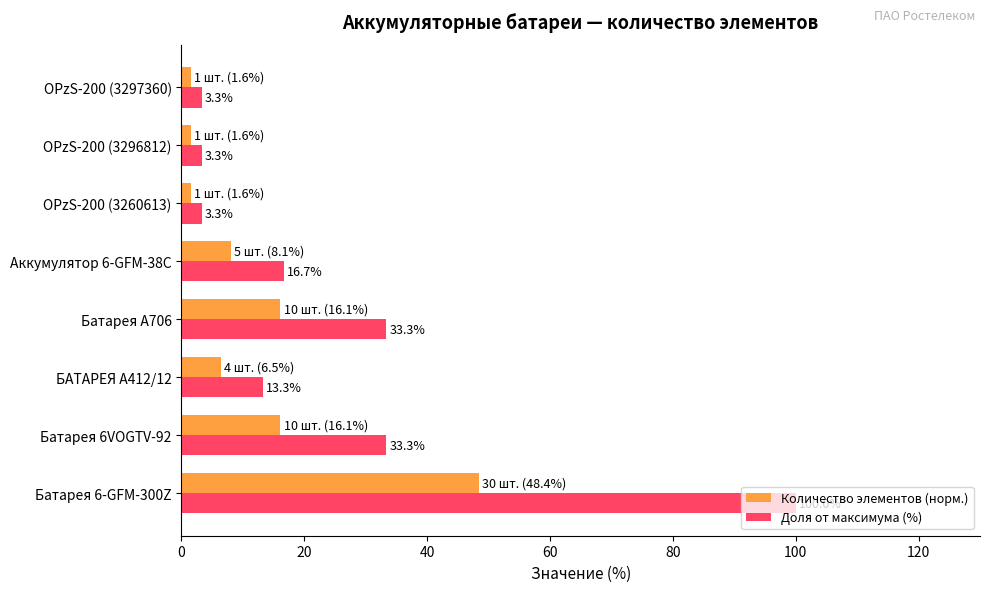

What is the maximum value shown in the chart?

100.0